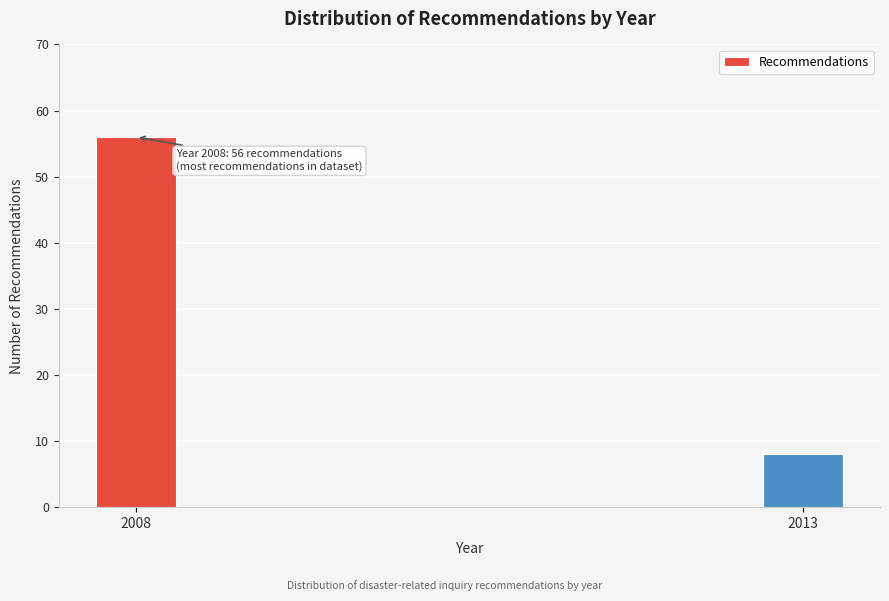

Reading right to left, list all the values displayed in this chart.

8	56